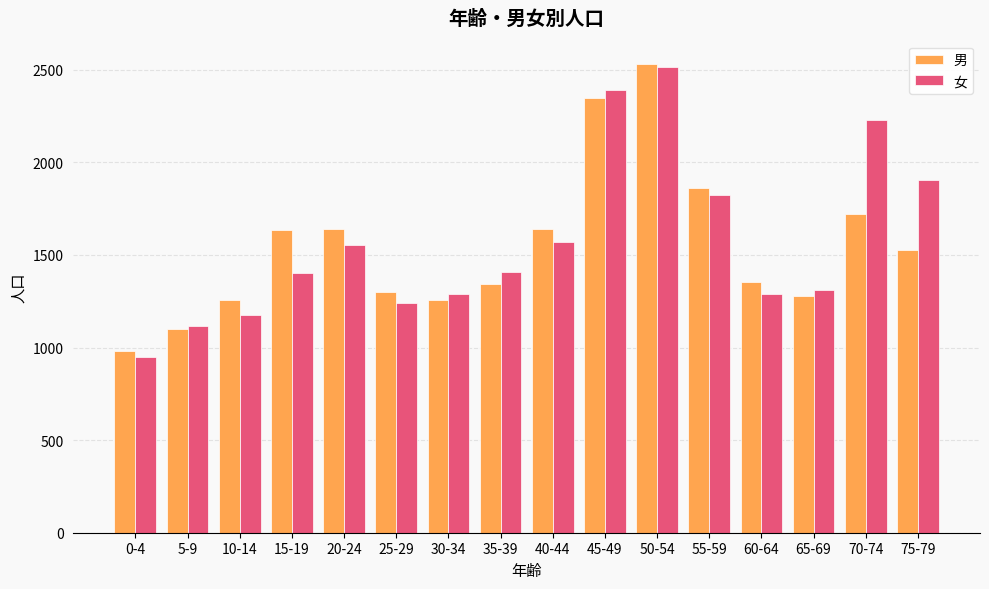

Where does the 女 series first go above 1410?

20-24